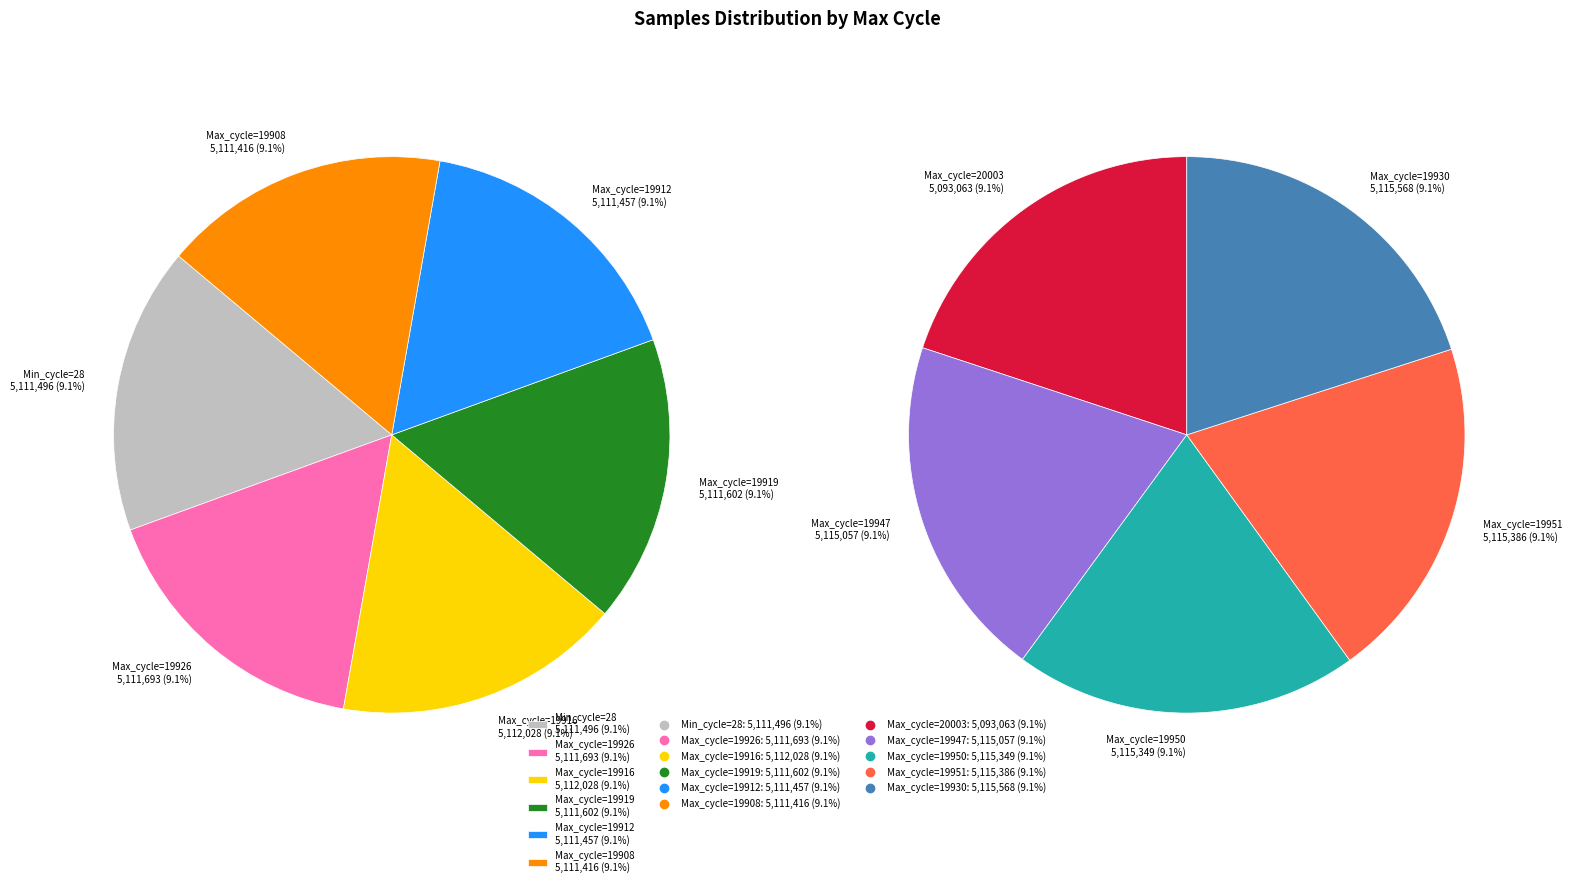

What portion of the pie excludes 19908?

90.9%